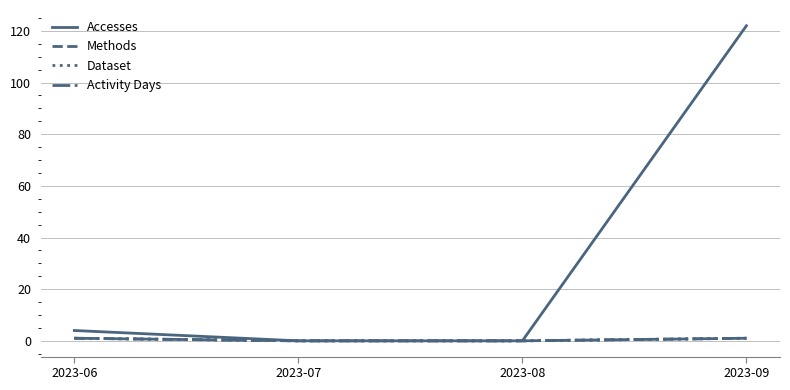

How many lines are shown in the chart?

4